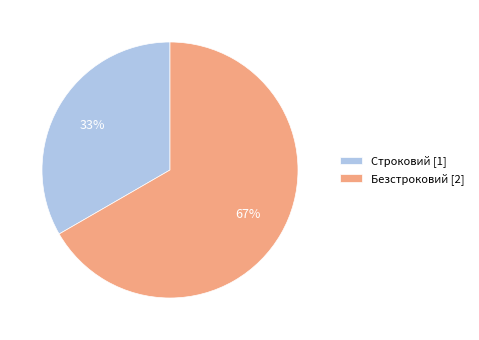

Does Строковий account for over 50% of the chart?

No